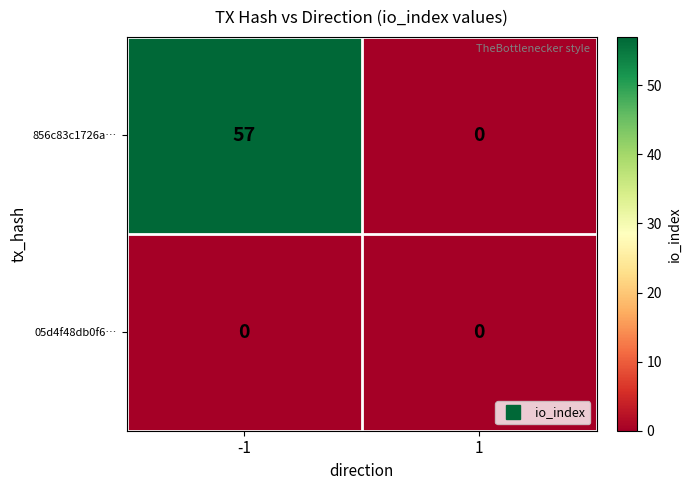

What is the difference between the maximum and minimum values in the 856c83c1726a… series?

57